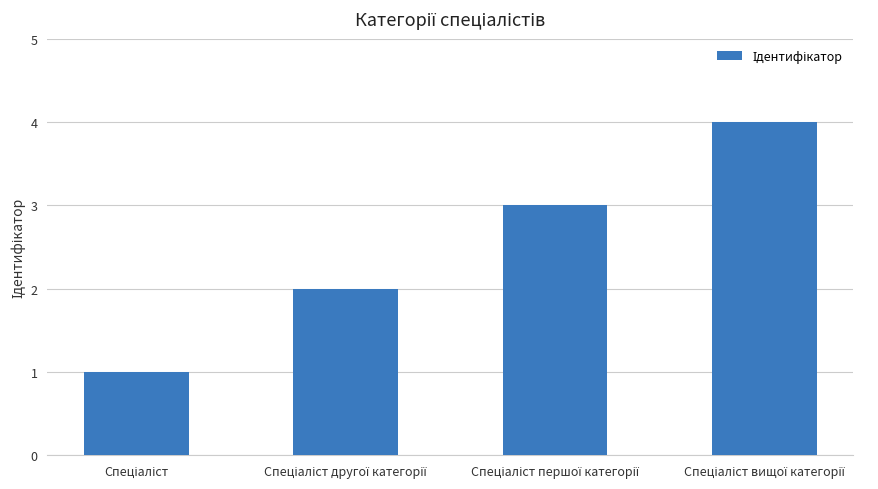

What is the sum of all values?

10